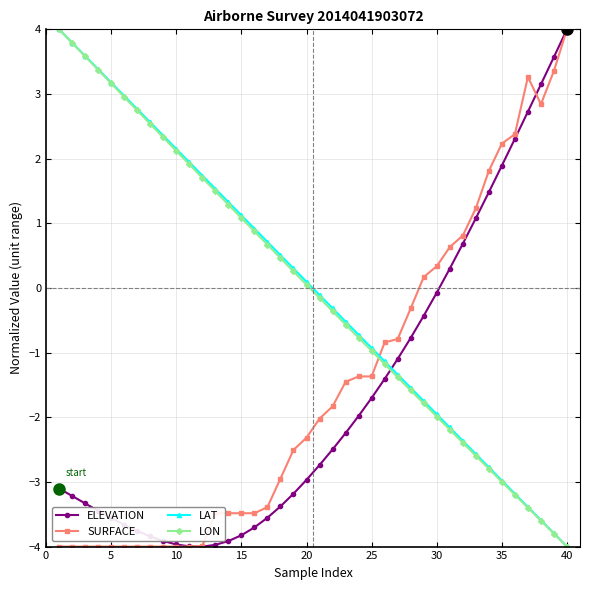

How many positive values does the LON series have?

20